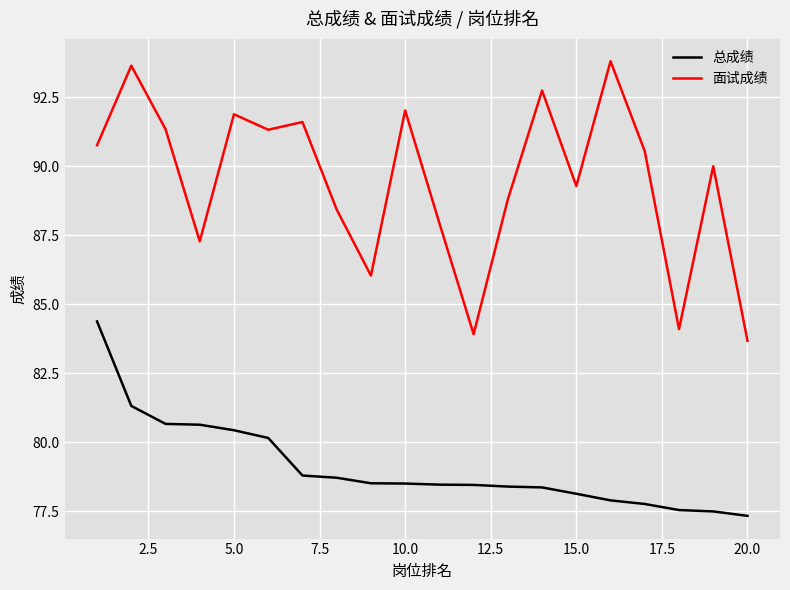

List the series in order of their overall mean, lowest first.

总成绩, 面试成绩